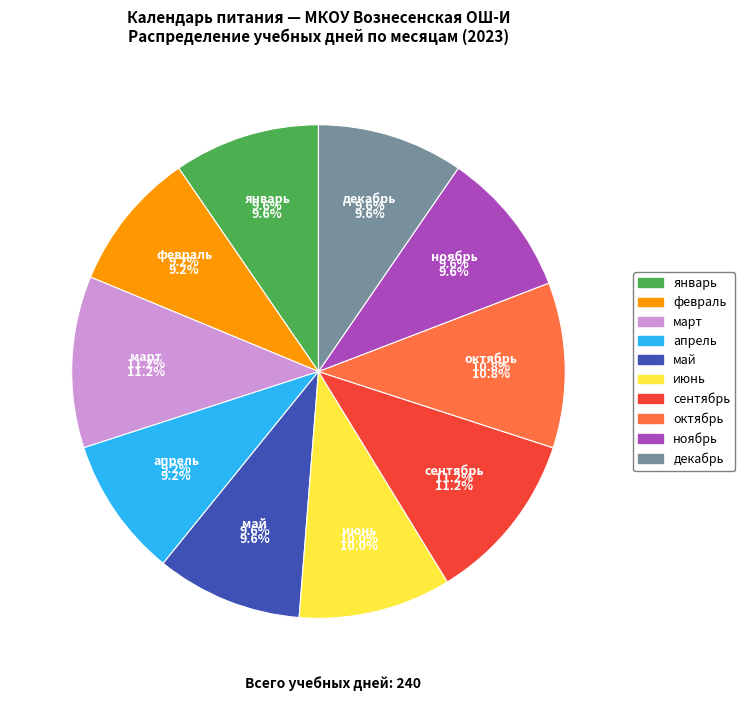

To the nearest percent, what is the difference between the ноябрь and сентябрь slice percentages?

2%